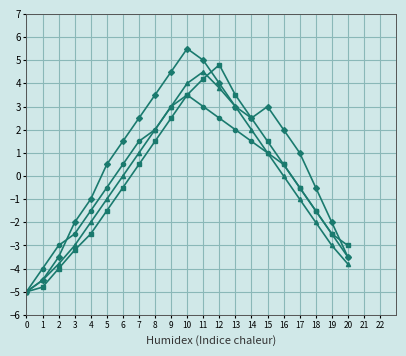

What is the spread (max minus min) of values at 4?

1.5